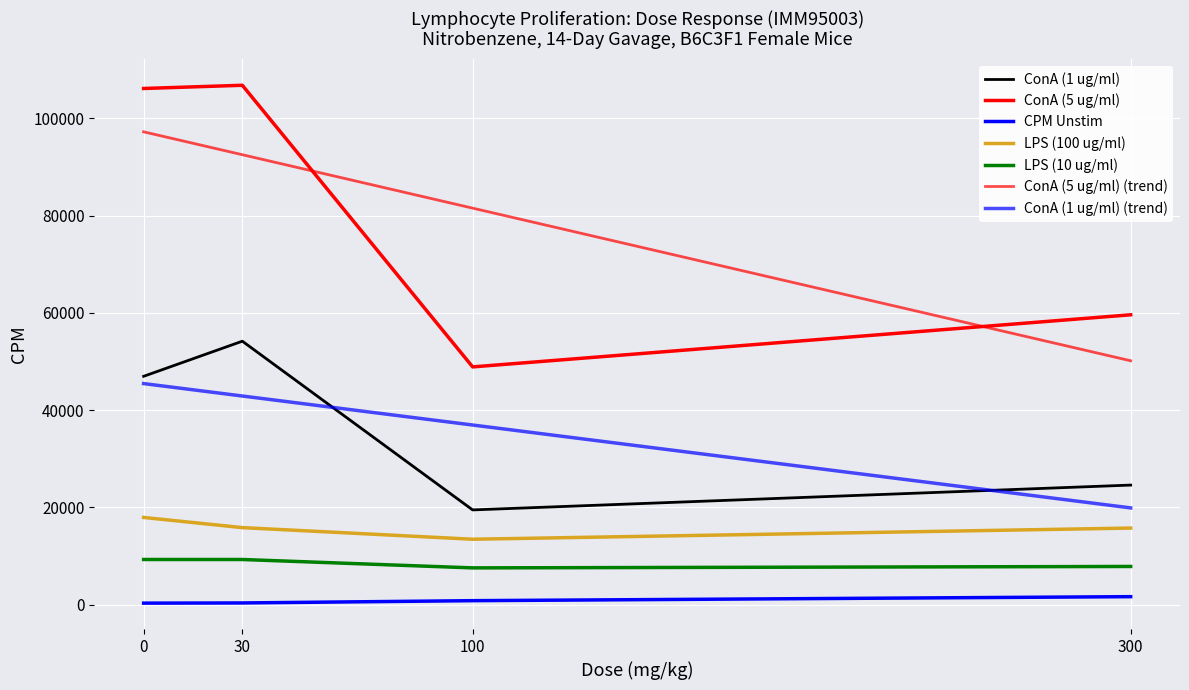

True or false: ConA (1 ug/ml) has a value of 9766 at 100.

False